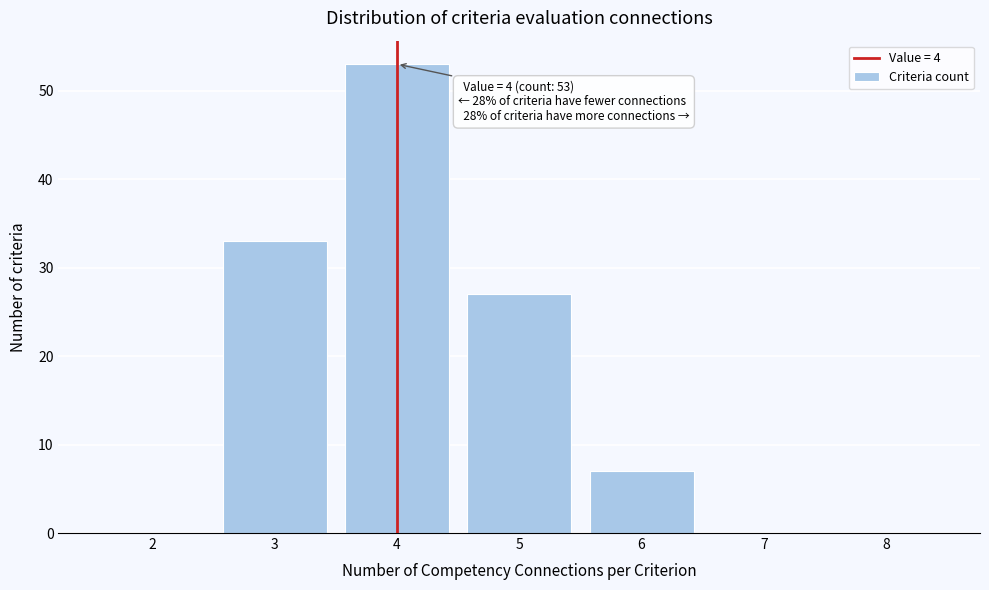

Which range on the x-axis has the tallest bar?

3.5 to 4.5